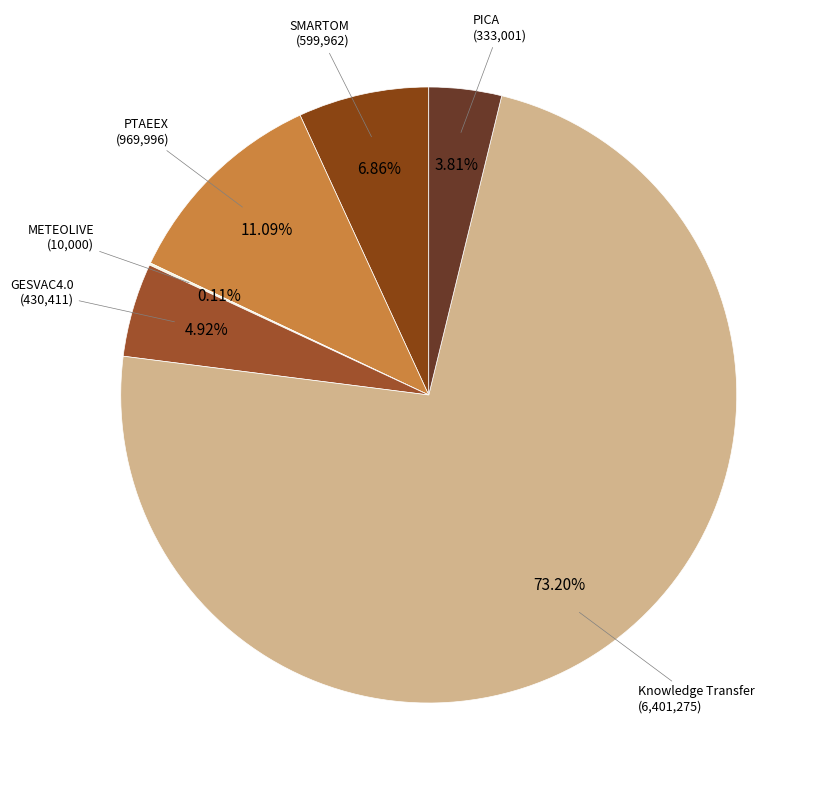

Which category has the smallest portion of the pie?

METEOLIVE